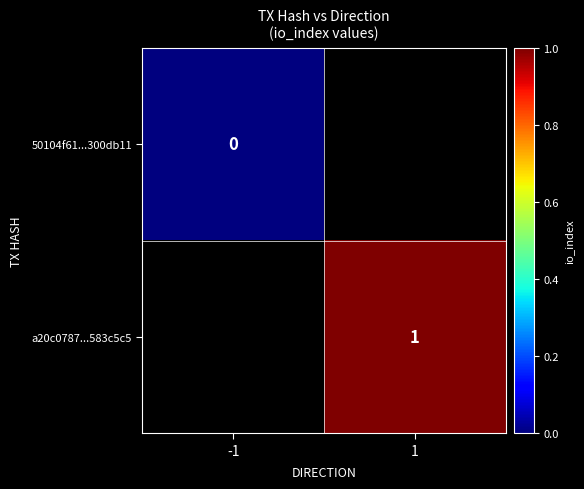

What is the maximum value shown in the chart?

1.0